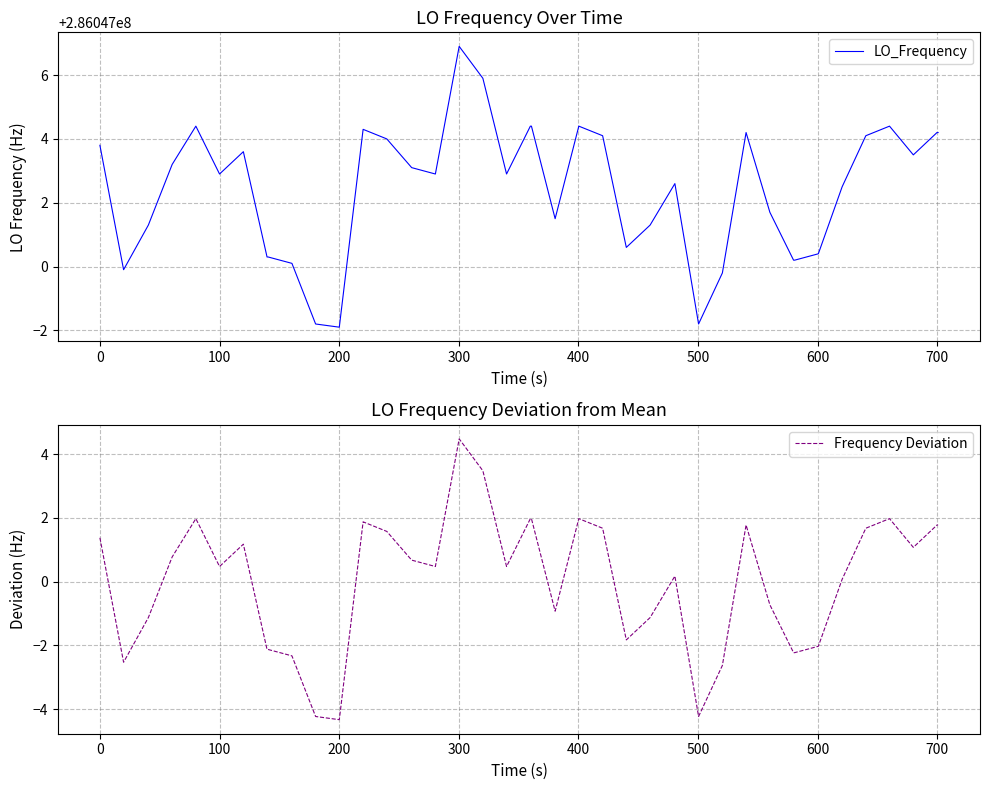

Which has a higher value, 15 or 27?

15